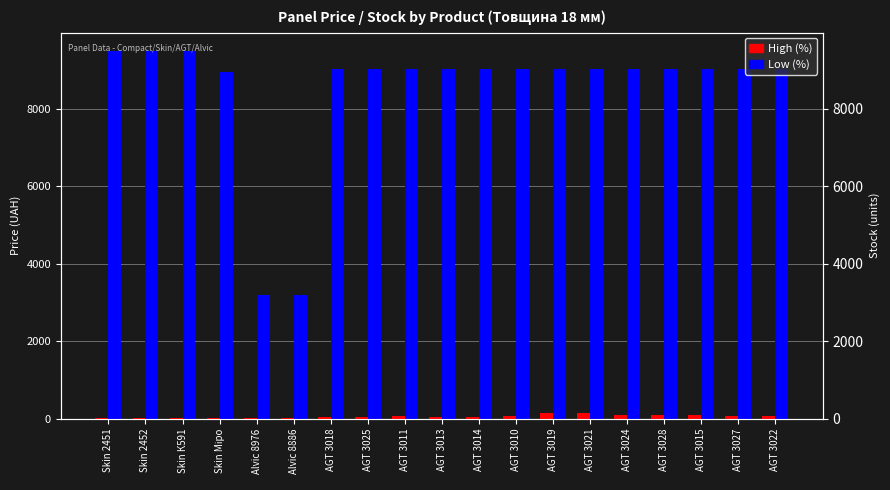

Reading left to right, what are all the values shown in this chart?

High (%): Skin 2451=17.0	Skin 2452=18.0	Skin К591=31.0	Skin Міро=10.0	Alvic 8976=31.0	Alvic 8886=8.0	AGT 3018=46.0	AGT 3025=47.0	AGT 3011=75.0	AGT 3013=52.0	AGT 3014=47.0	AGT 3010=59.0	AGT 3019=161.0	AGT 3021=146.0	AGT 3024=95.0	AGT 3028=106.0	AGT 3015=99.0	AGT 3027=70.0	AGT 3022=68.0
Low (%): Skin 2451=9488.2	Skin 2452=9488.2	Skin К591=9488.2	Skin Міро=8955.1	Alvic 8976=3193.0	Alvic 8886=3193.0	AGT 3018=9033.4	AGT 3025=9033.4	AGT 3011=9033.4	AGT 3013=9033.4	AGT 3014=9033.4	AGT 3010=9033.4	AGT 3019=9033.4	AGT 3021=9033.4	AGT 3024=9033.4	AGT 3028=9033.4	AGT 3015=9033.4	AGT 3027=9033.4	AGT 3022=9033.4